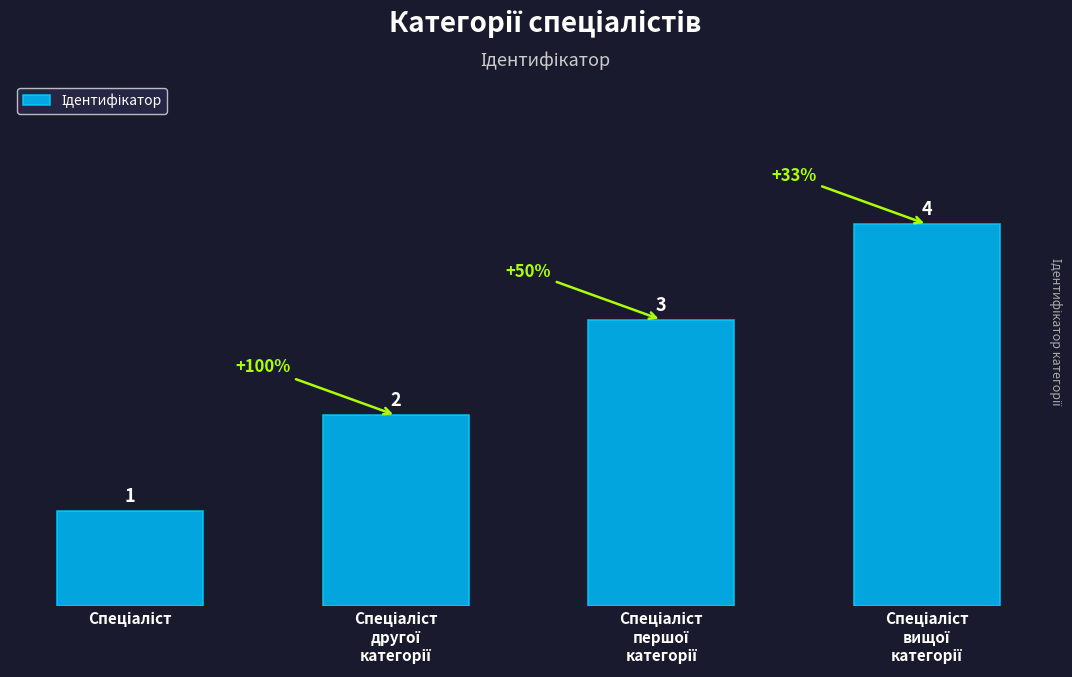

How many distinct data groups are displayed?

1